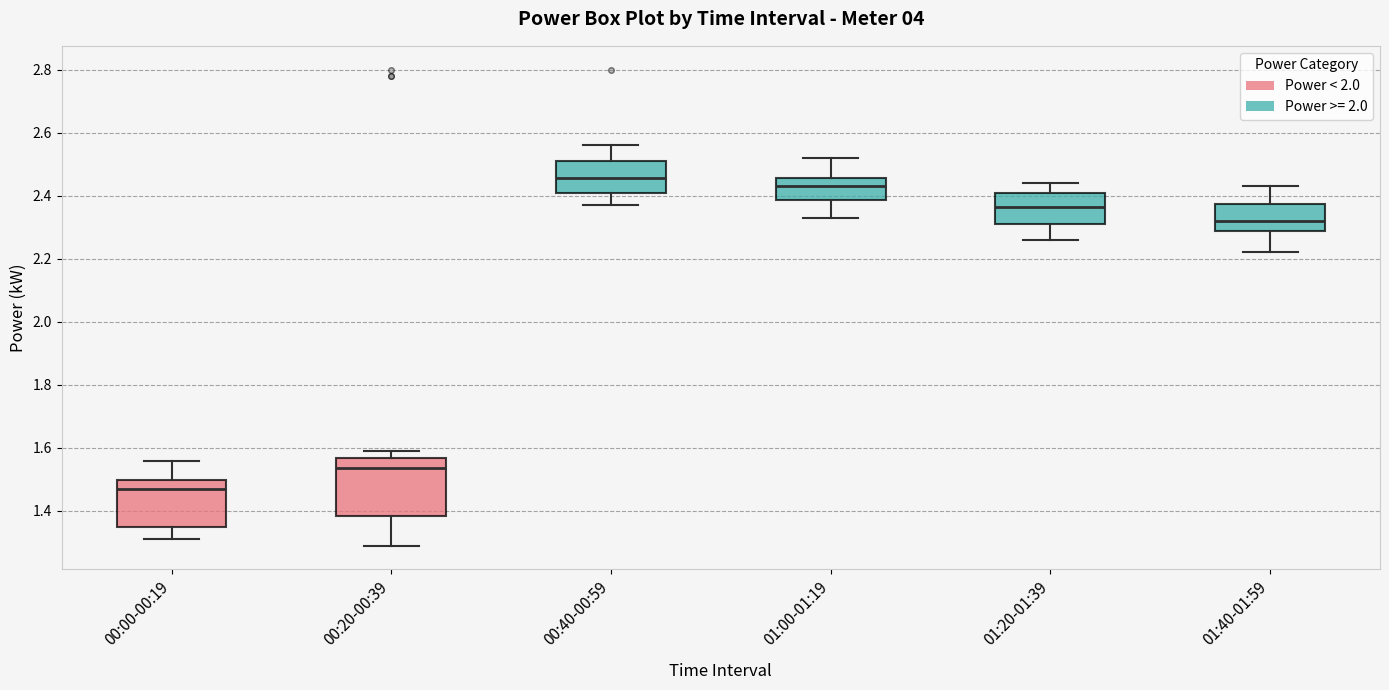

Reading left to right, read every box against the y-axis: the position of its median line, the range the box covers, and the ends of its whiskers. The values are not printed on the chart, so give them approximately, as read against the axis.

00:00-00:19: median 1.48, box 1.36 to 1.50, whiskers 1.32 to 1.56
00:20-00:39: median 1.54, box 1.38 to 1.56, whiskers 1.30 to 1.60
00:40-00:59: median 2.46, box 2.42 to 2.52, whiskers 2.38 to 2.56
01:00-01:19: median 2.44, box 2.38 to 2.46, whiskers 2.34 to 2.52
01:20-01:39: median 2.36, box 2.32 to 2.42, whiskers 2.26 to 2.44
01:40-01:59: median 2.32, box 2.28 to 2.38, whiskers 2.22 to 2.44